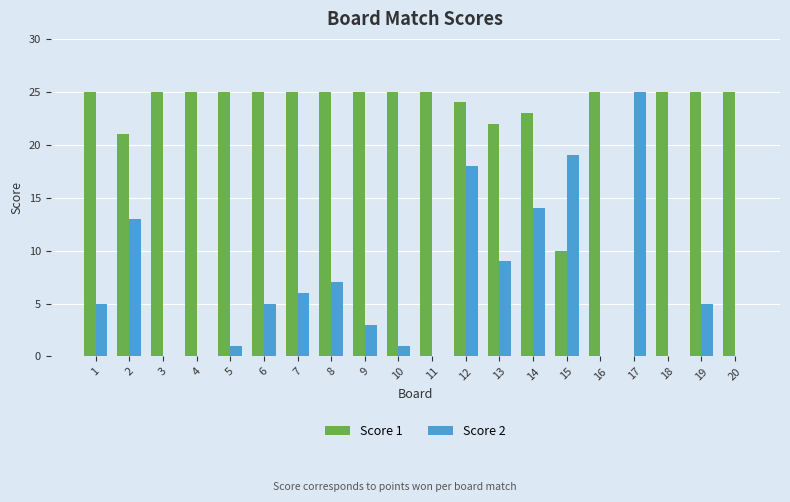

Reading left to right, transcribe all the data shown in this chart.

Score 1: 1=25	2=21	3=25	4=25	5=25	6=25	7=25	8=25	9=25	10=25	11=25	12=24	13=22	14=23	15=10	16=25	17=0	18=25	19=25	20=25
Score 2: 1=5	2=13	3=0	4=0	5=1	6=5	7=6	8=7	9=3	10=1	11=0	12=18	13=9	14=14	15=19	16=0	17=25	18=0	19=5	20=0